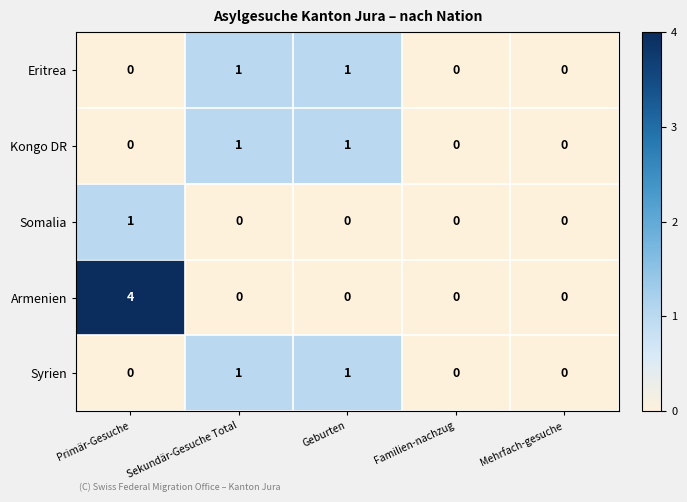

Which series has the largest range (max minus min)?

Armenien